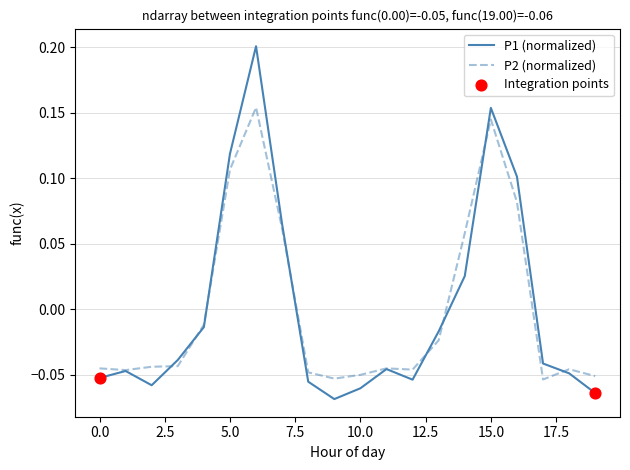

Which series has the largest range (max minus min)?

P1 (normalized)